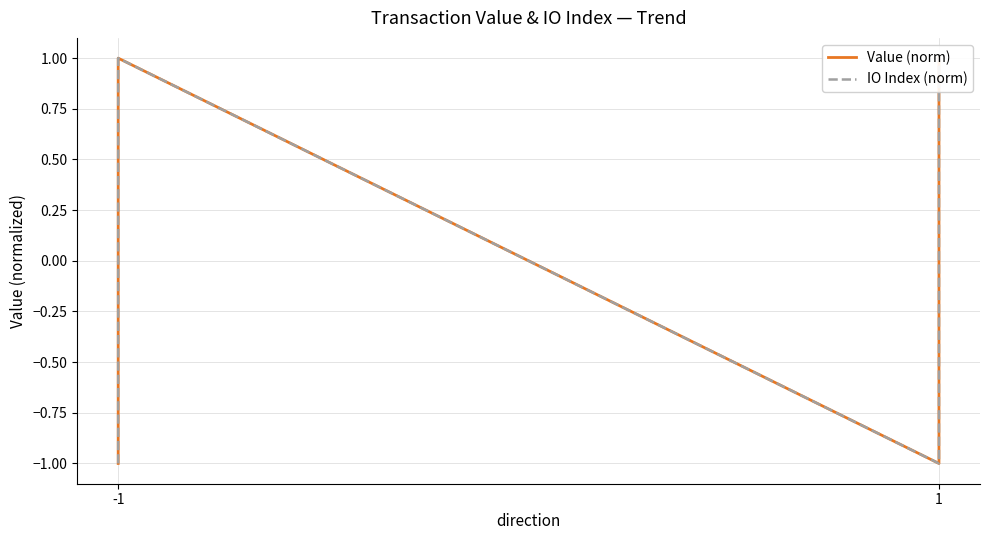

Rank the series by their average value, from lowest to highest.

IO Index (norm), Value (norm)